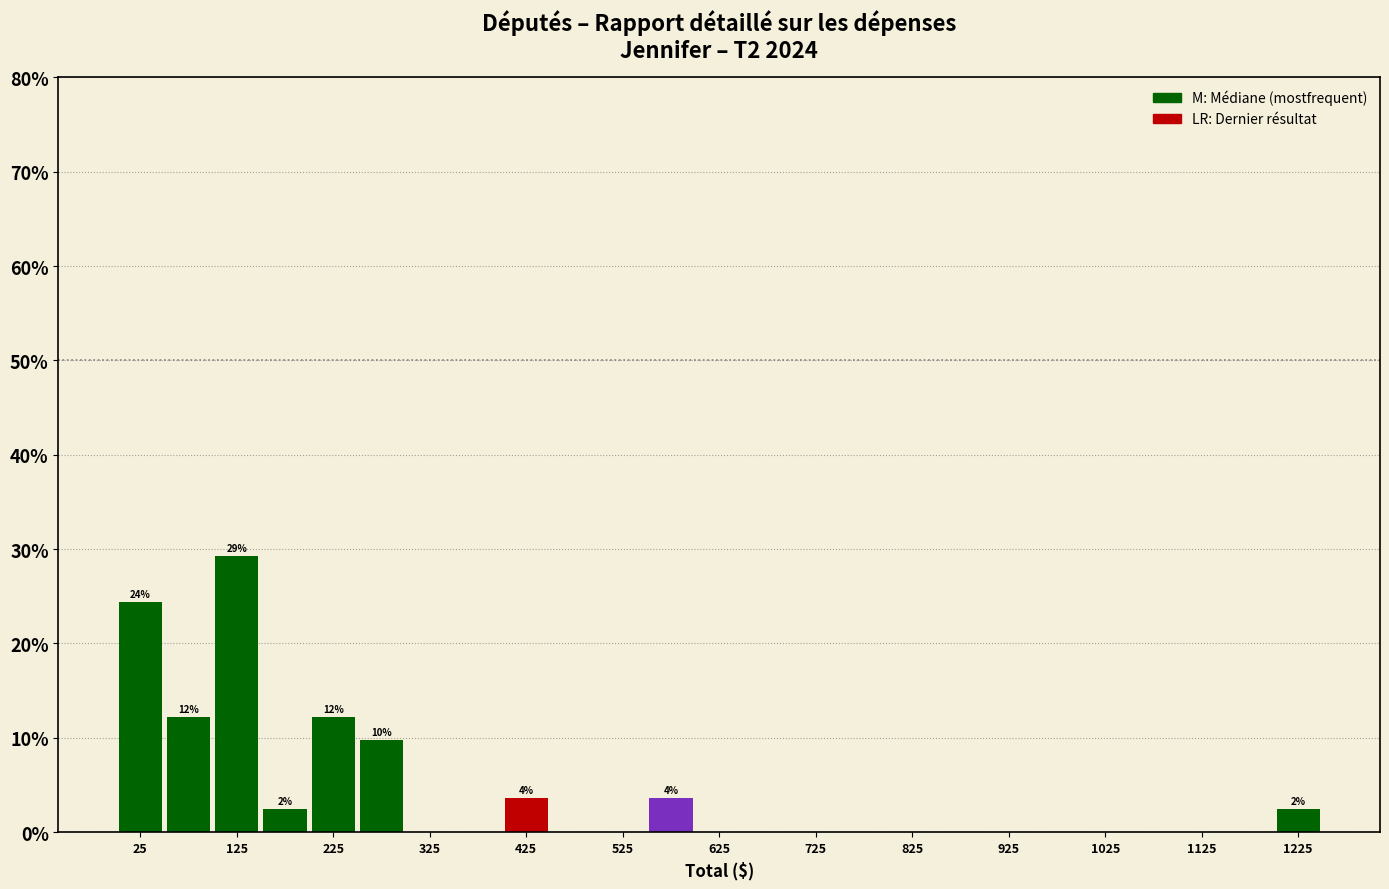

Which range on the x-axis has the tallest bar?

100 to 150